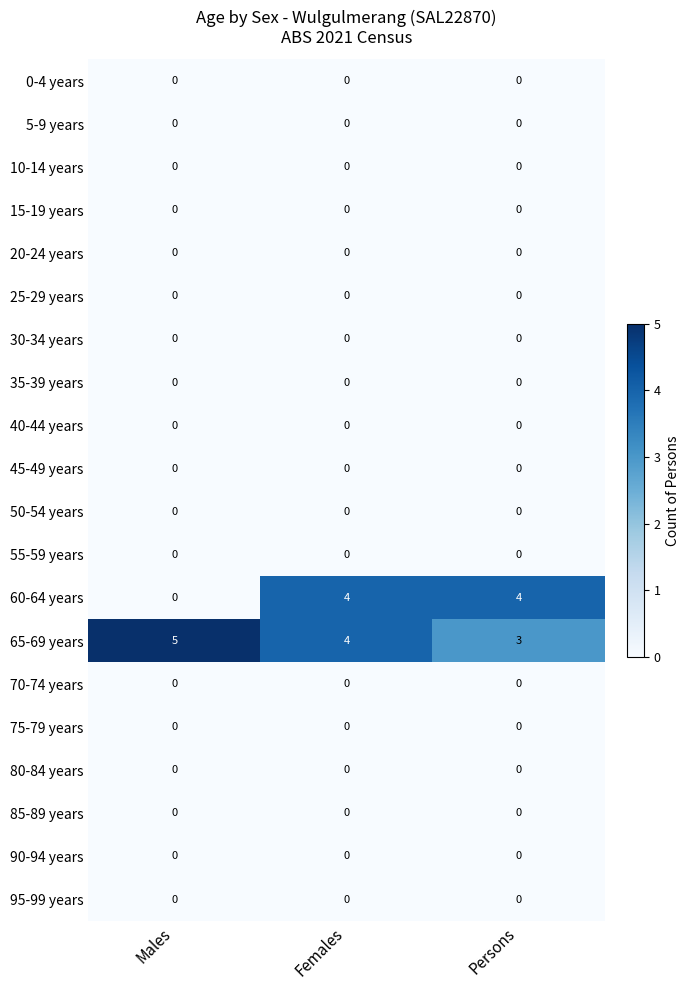

True or false: 0-4 years has a value of 0 at Males.

True